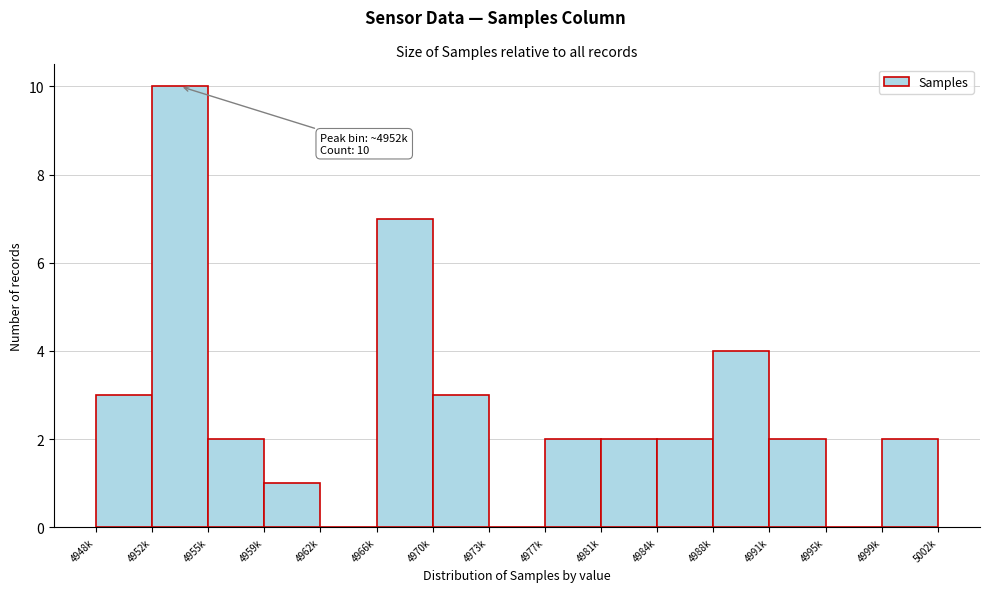

Reading right to left, transcribe all the data shown in this chart.

4999k=2	4995k=0	4991k=2	4988k=4	4984k=2	4981k=2	4977k=2	4973k=0	4970k=3	4966k=7	4962k=0	4959k=1	4955k=2	4952k=10	4948k=3